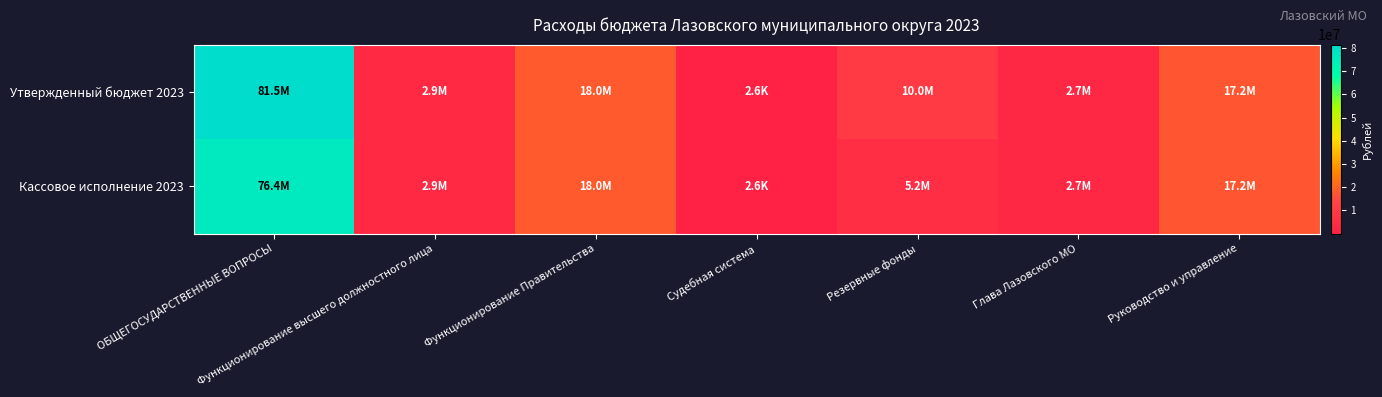

Which series has the largest total across all categories?

Утвержденный бюджет 2023